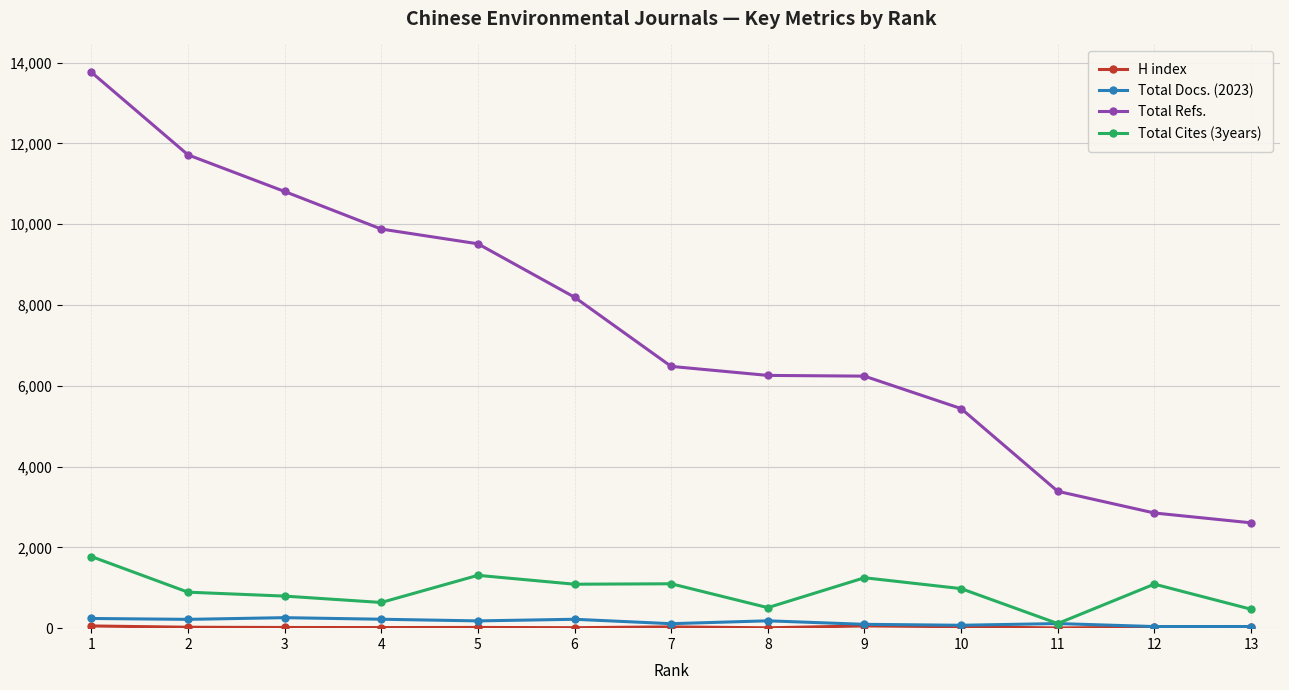

The value of Total Refs. at 9 is 6239. True or false?

True